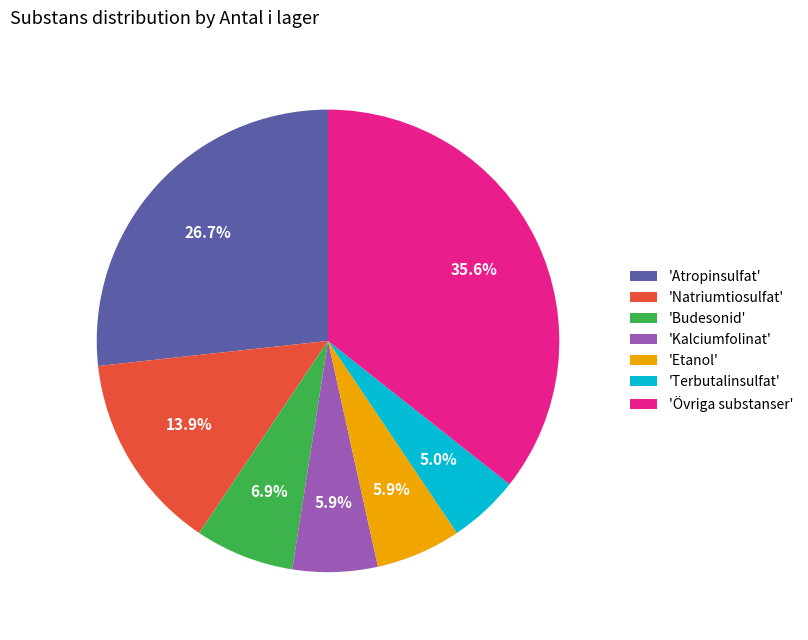

Which has a higher value, 'Terbutalinsulfat' or 'Budesonid'?

'Budesonid'